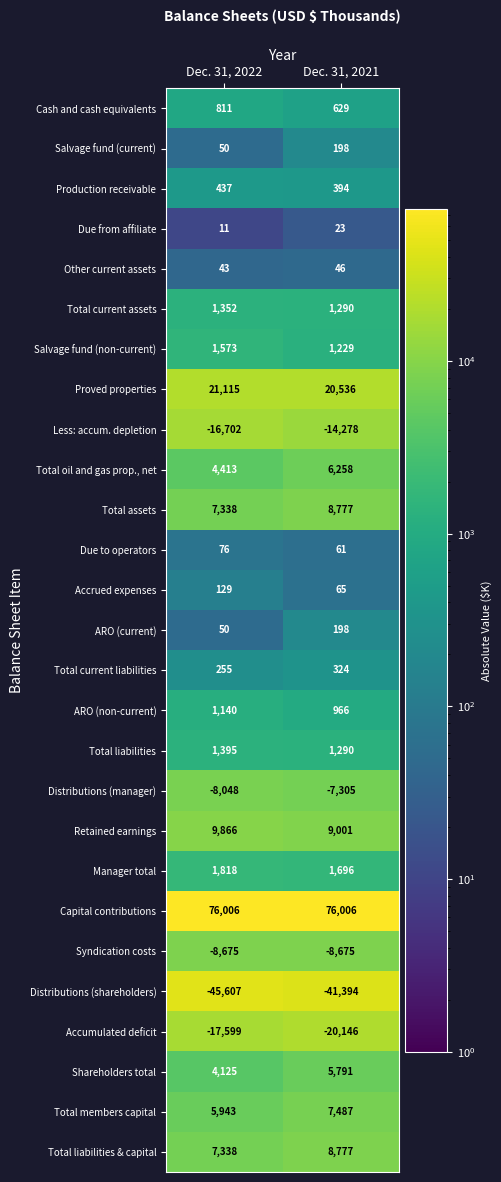

What is the difference between the Cash and cash equivalents values at Dec. 31, 2021 and Dec. 31, 2022?

182